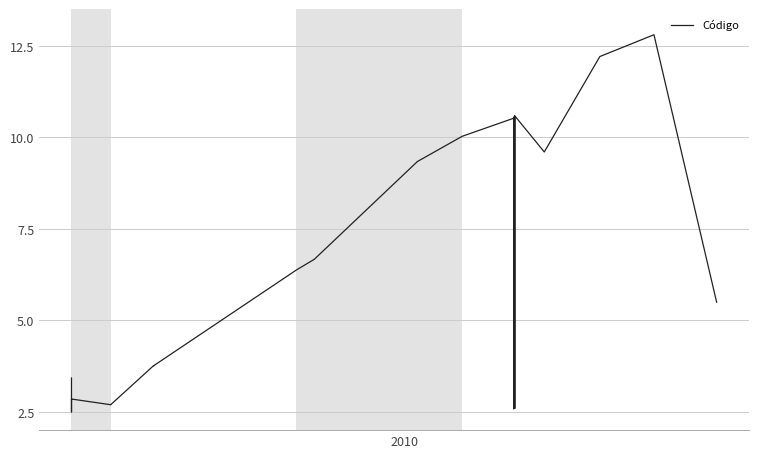

Reading left to right, transcribe all the data shown in this chart.

3.4	2.5	2.8	2.8	2.7	2.7	3.8	3.8	6.4	6.7	9.3	9.3	10.0	10.5	10.5	10.5	2.6	2.6	10.6	2.6	10.6	2.6	10.6	9.6	12.2	12.8	5.5